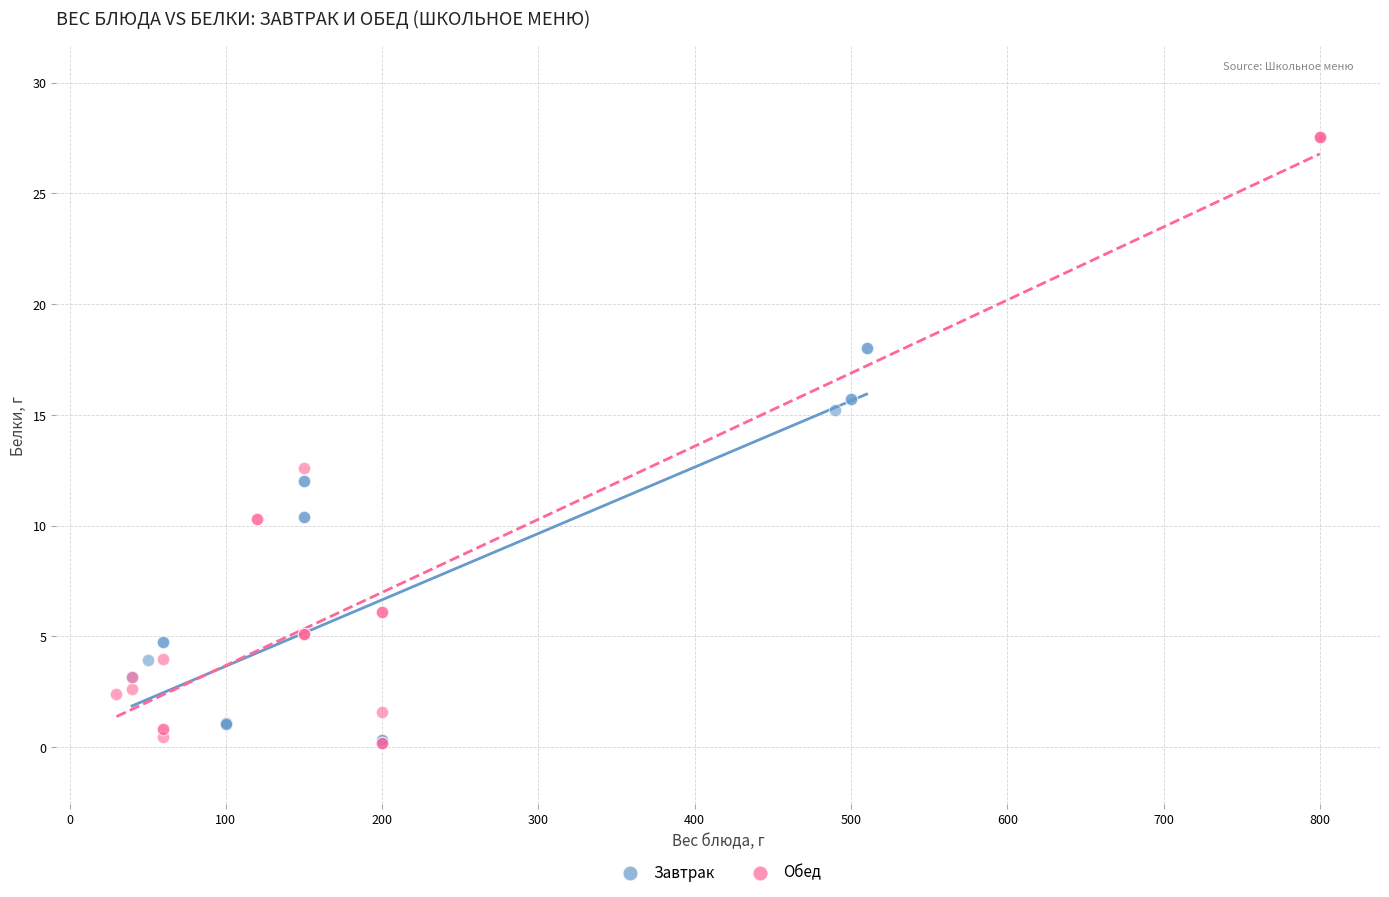

Which series reaches the maximum Y coordinate?

Обед